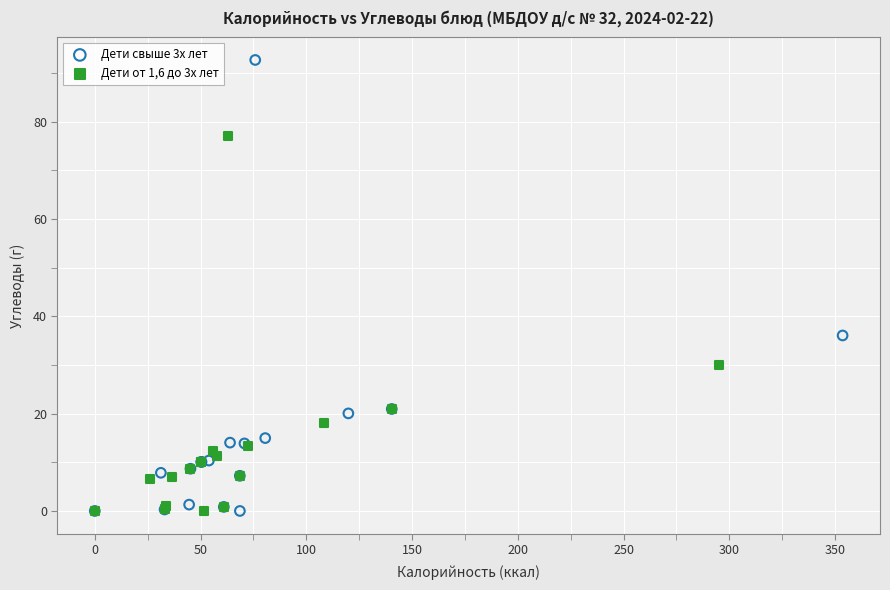

Which series has the widest spread of Y values?

Дети свыше 3х лет